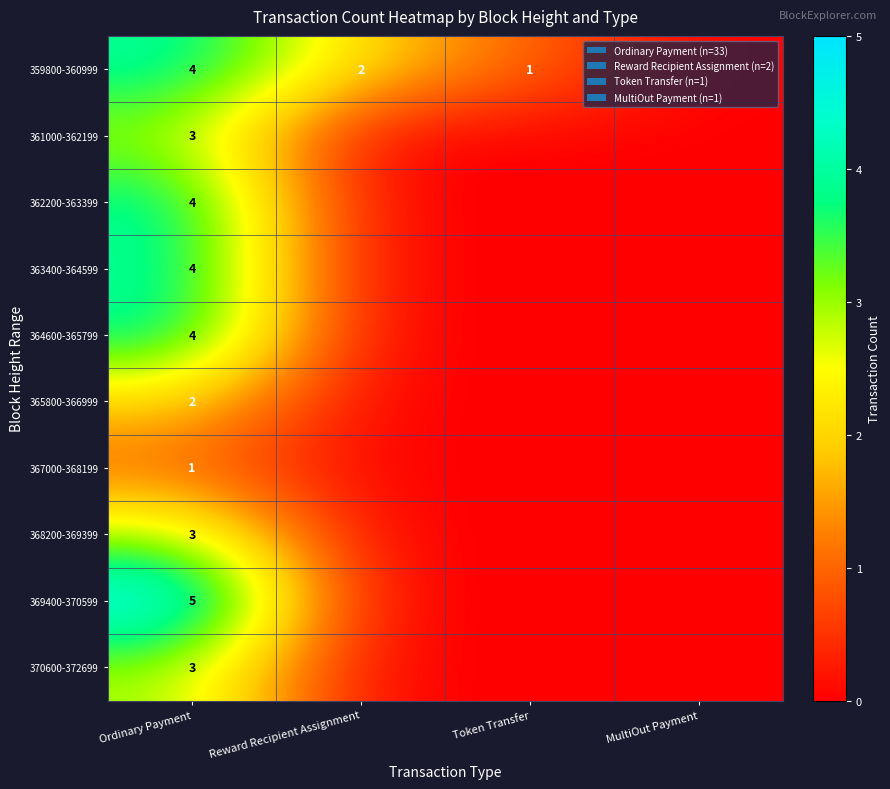

The 359800-360999 series shows 0 at Token Transfer. True or false?

False